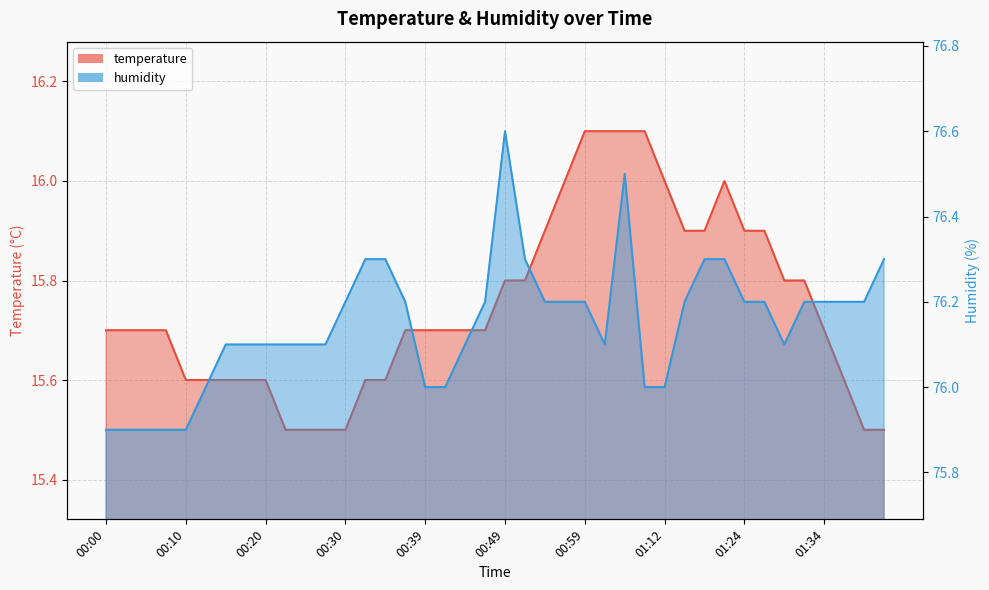

Does the chart display data point markers on the line(s)?

No